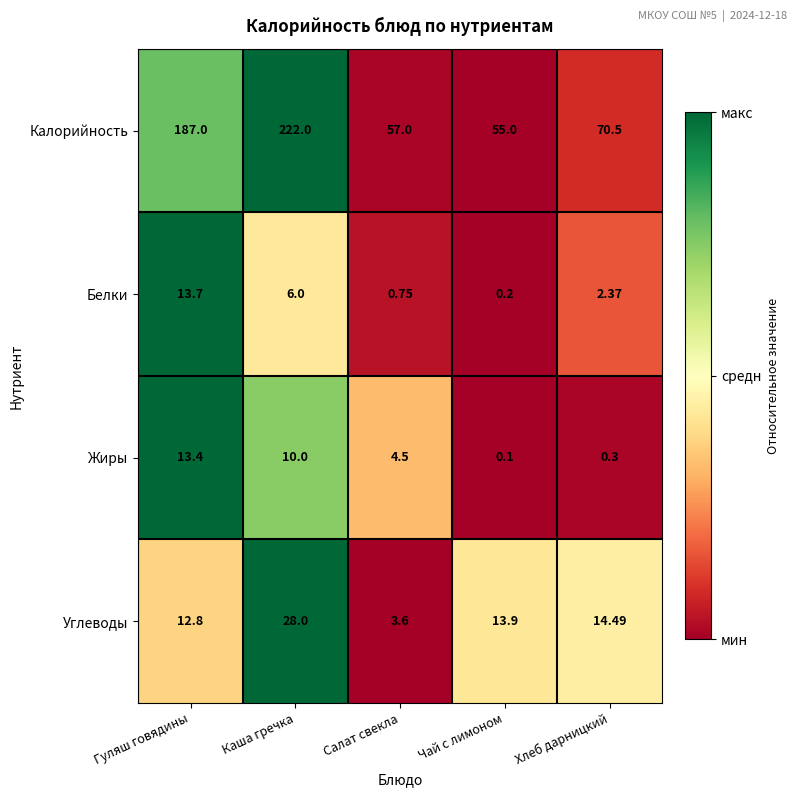

Between Каша гречка and Хлеб дарницкий, which series saw the biggest shift?

Калорийность